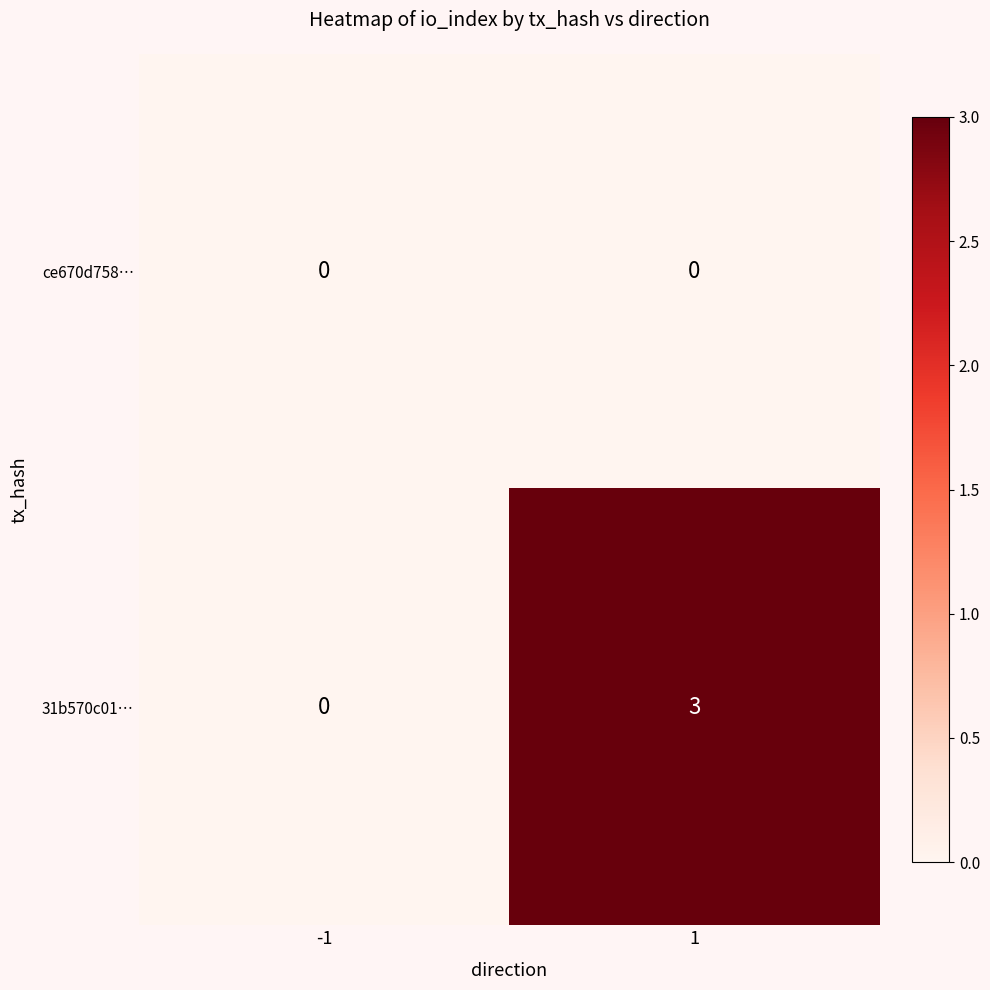

What is the greatest value displayed?

3